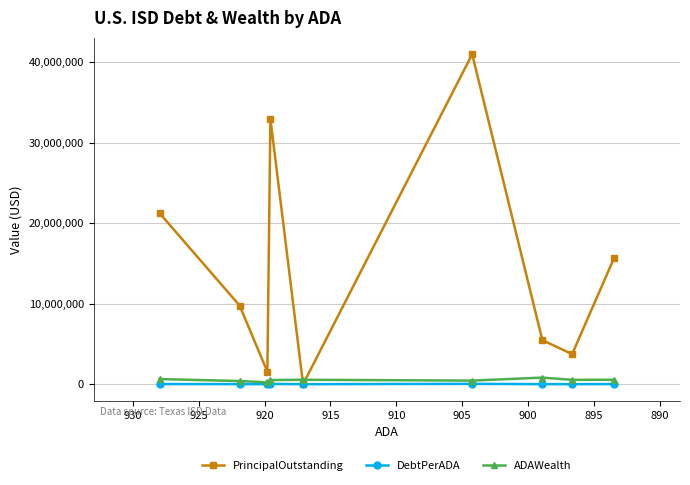

Which series has the largest total across all categories?

PrincipalOutstanding